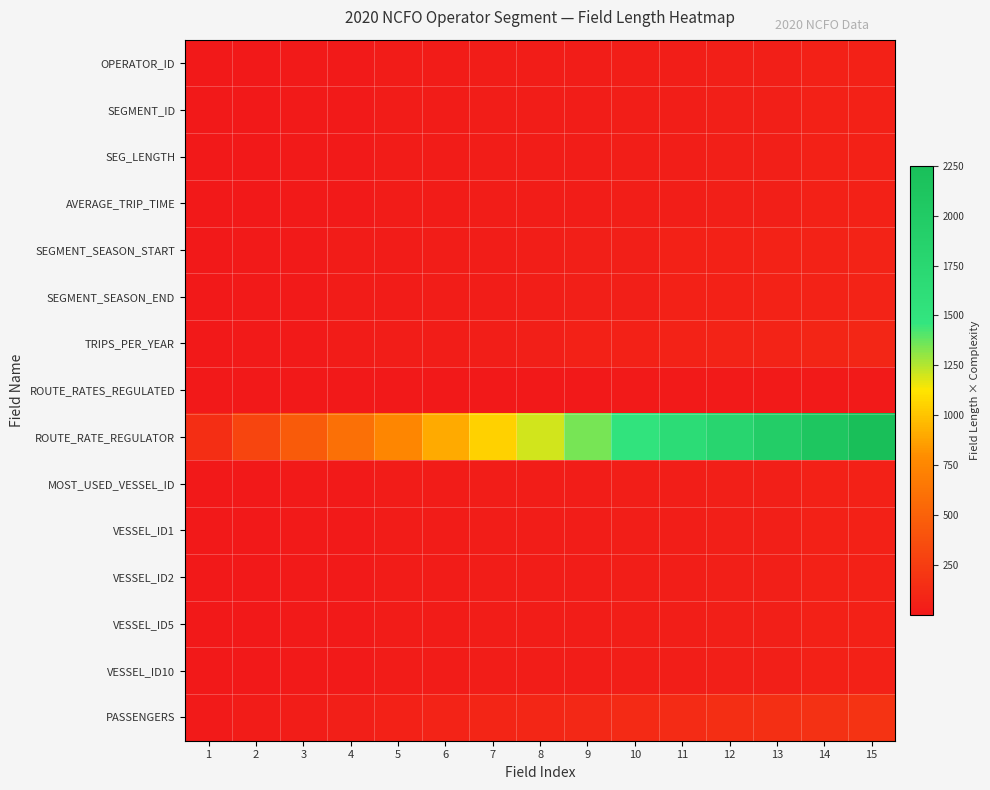

What is the total value across all series at 13?

2795